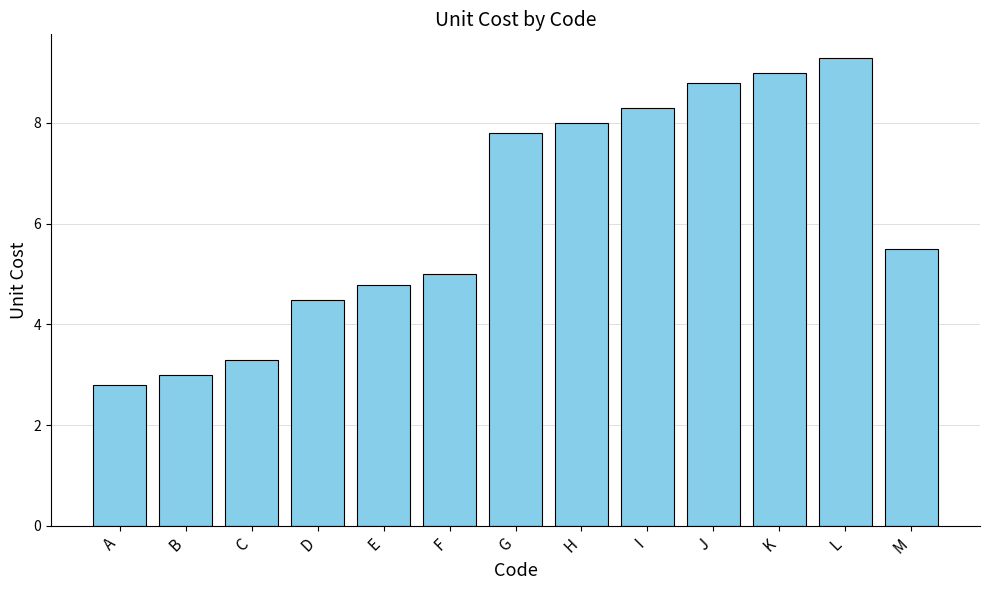

Which has a higher value, D or E?

E